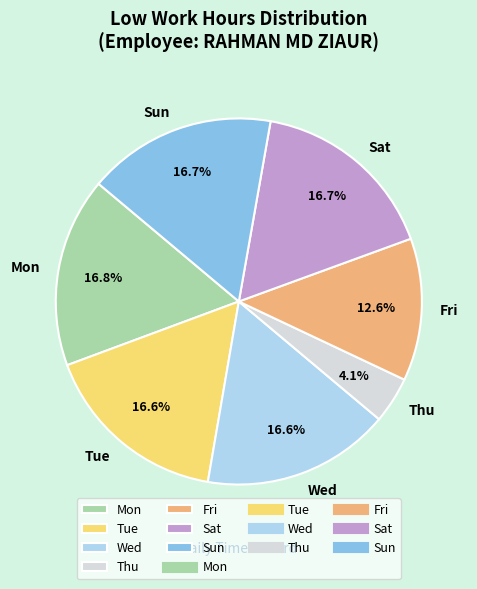

Which slice is the smallest?

Thu